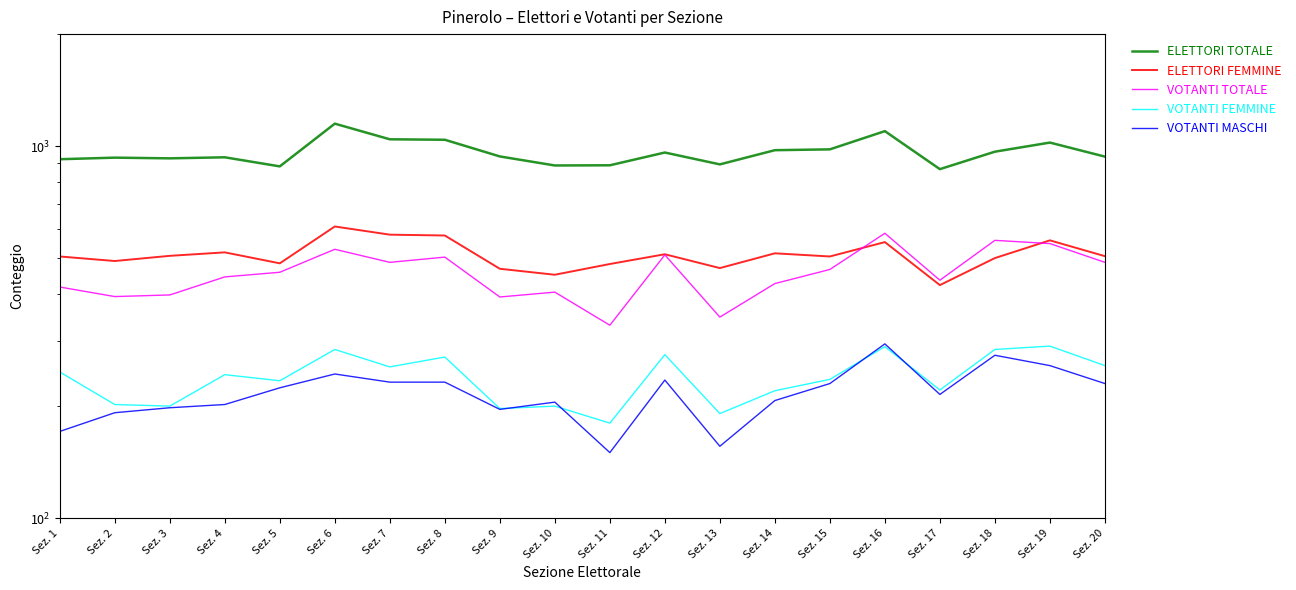

Where is the first local minimum for ELETTORI FEMMINE?

Sez. 2